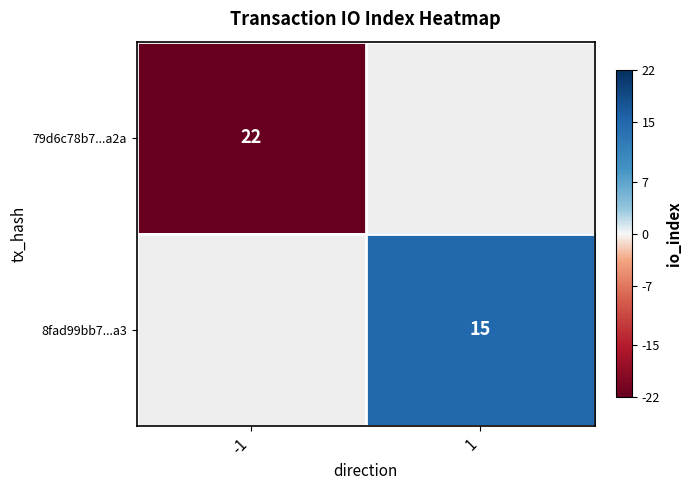

How many distinct data groups are displayed?

2